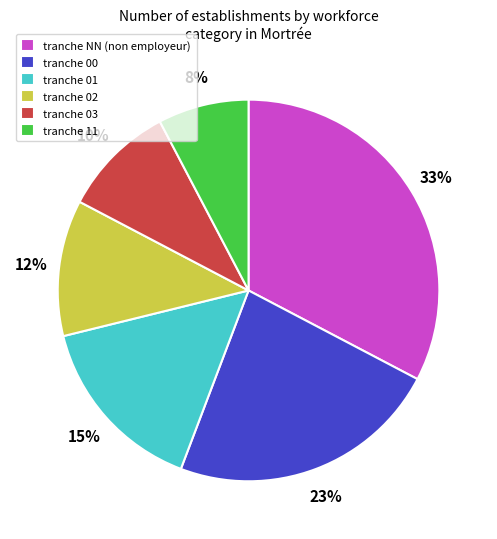

Is the sum of tranche 00 and tranche 01 greater than half?

No